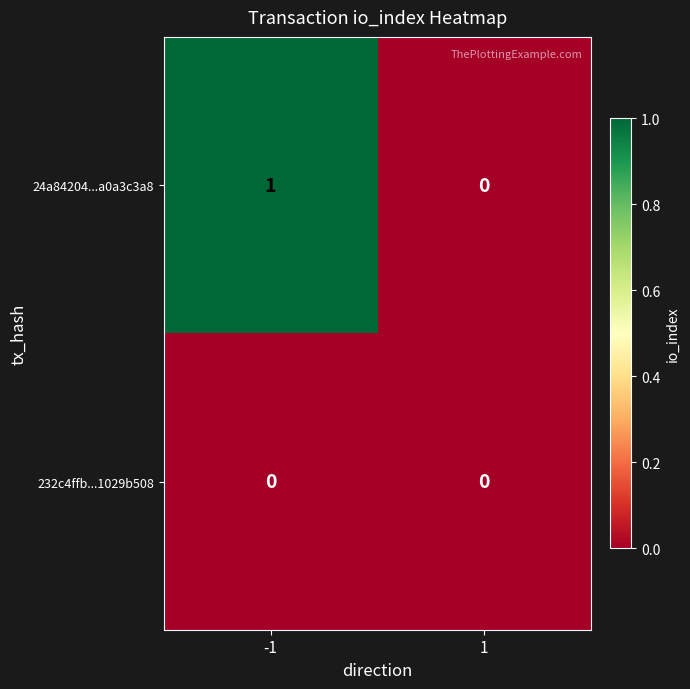

Is it true that 24a84204...a0a3c3a8 equals -1 at 1?

False